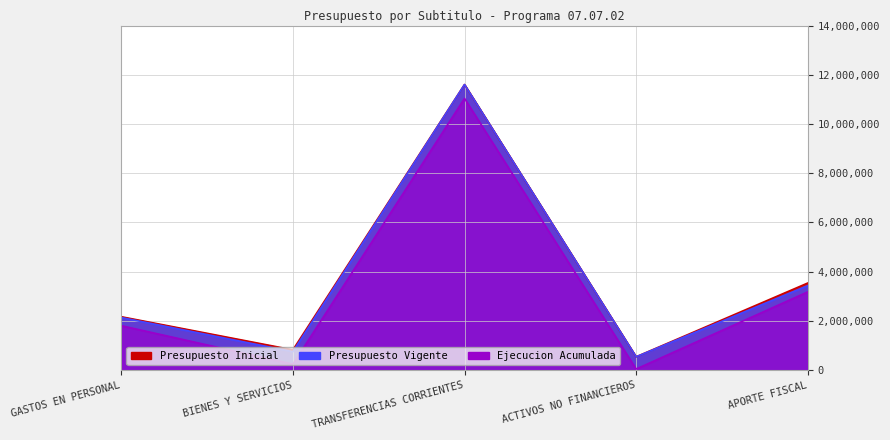

What position from the left is TRANSFERENCIAS CORRIENTES?

3